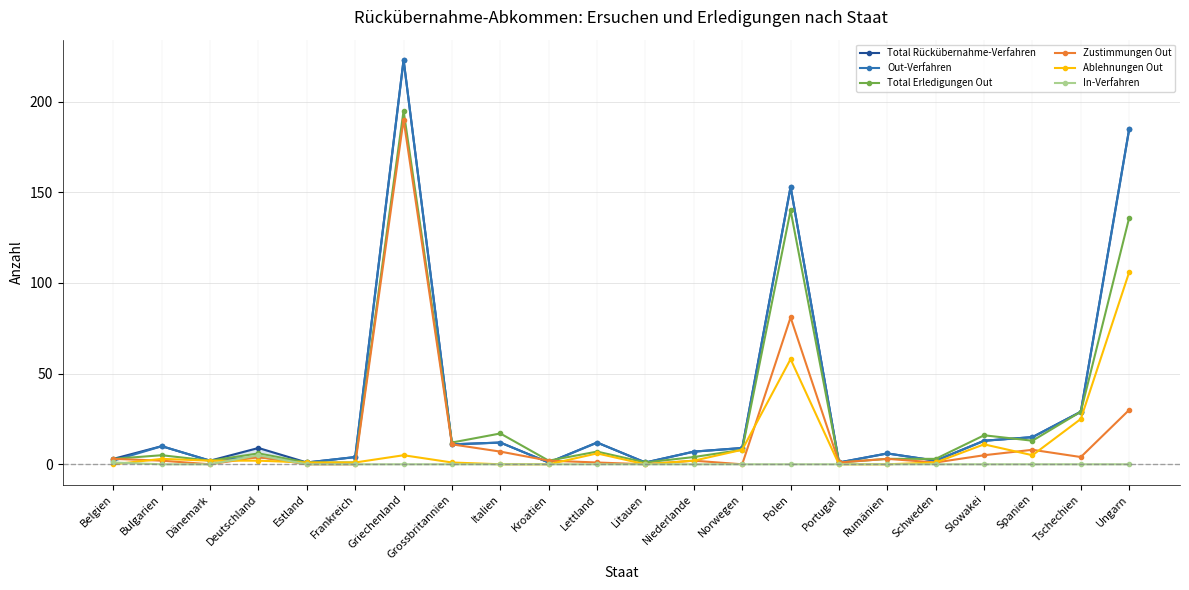

Between which two adjacent categories do Out-Verfahren and Zustimmungen Out first intersect?

Belgien and Bulgarien